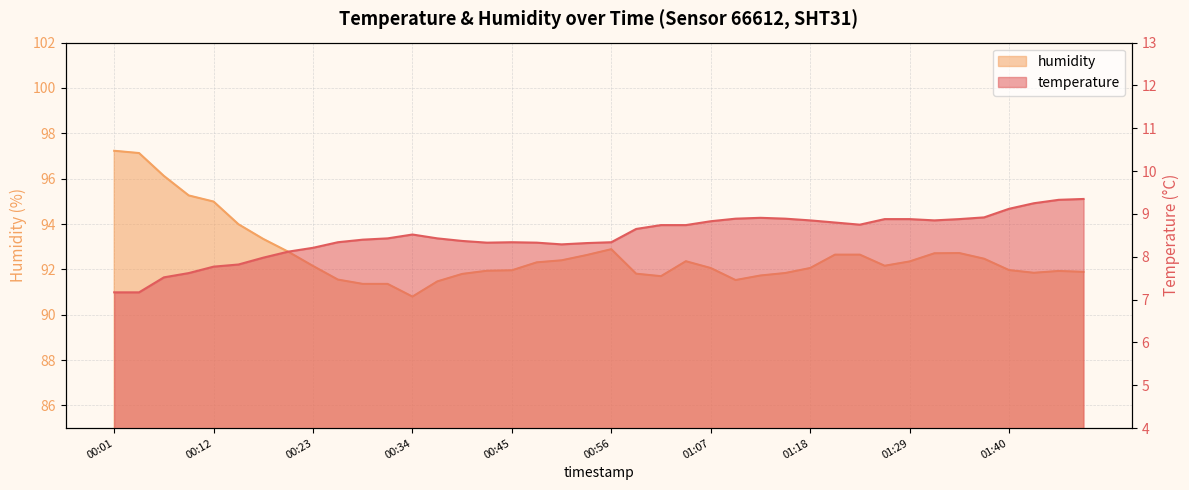

Rank the series by their average value, from highest to lowest.

humidity, temperature